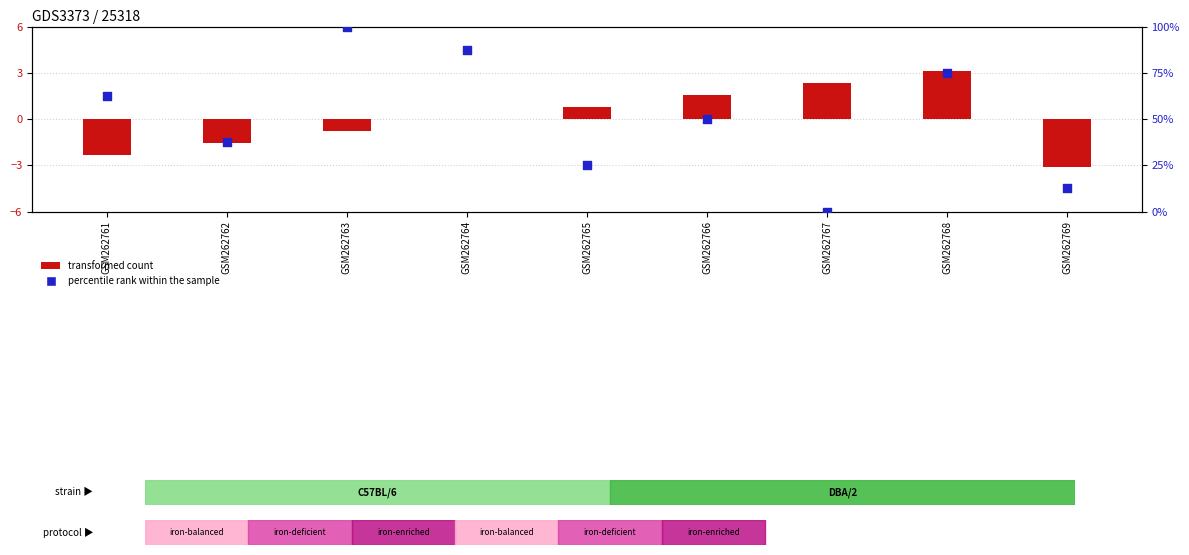

What is the total value across all series at GSM262762?

36.0